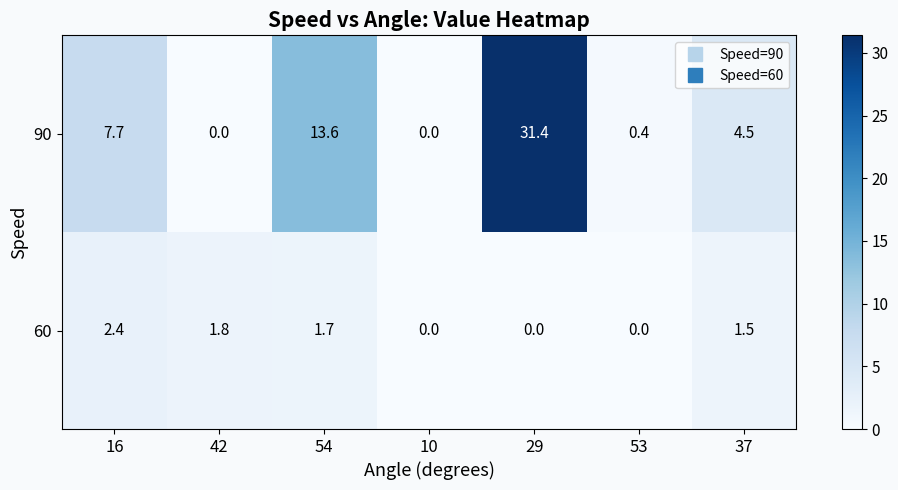

What is the difference between the 90 values at 54 and 53?

13.2